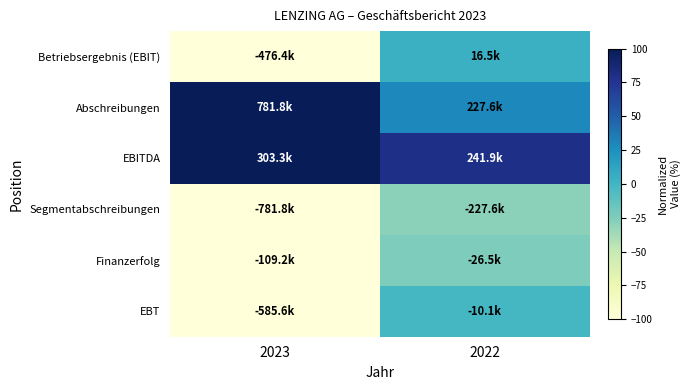

Which category has the lowest value across all series?

2023